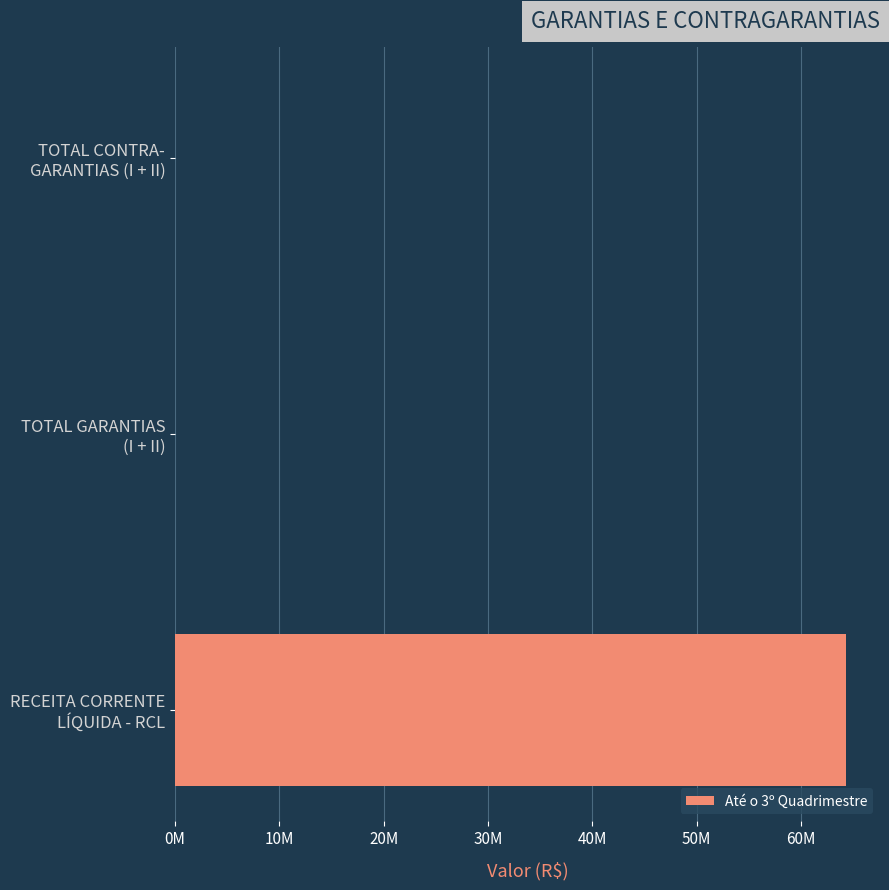

How many categories are shown in the chart?

3